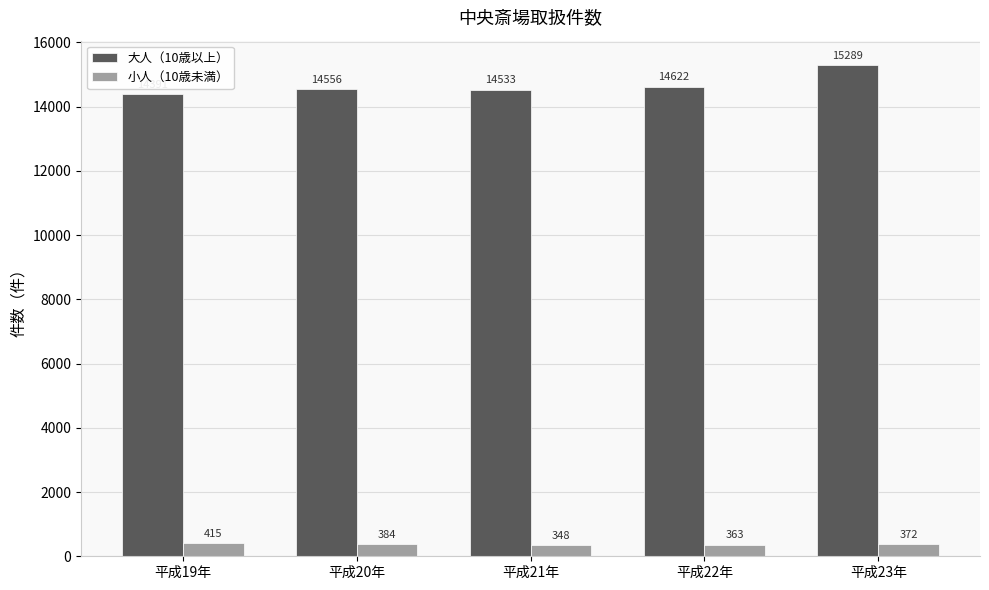

Which series has the widest spread of values?

大人（10歳以上）